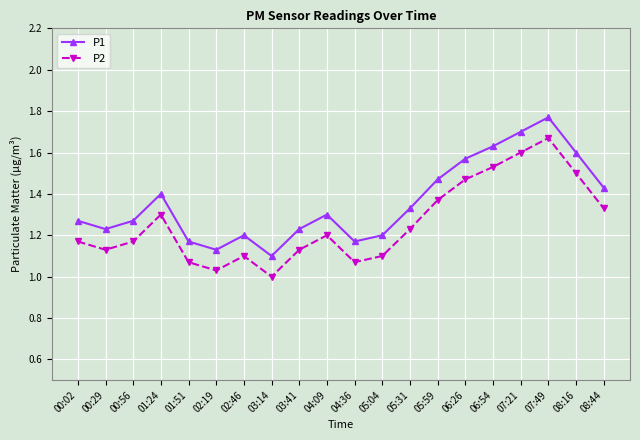

True or false: P1 has more than 1 interior local peaks.

True